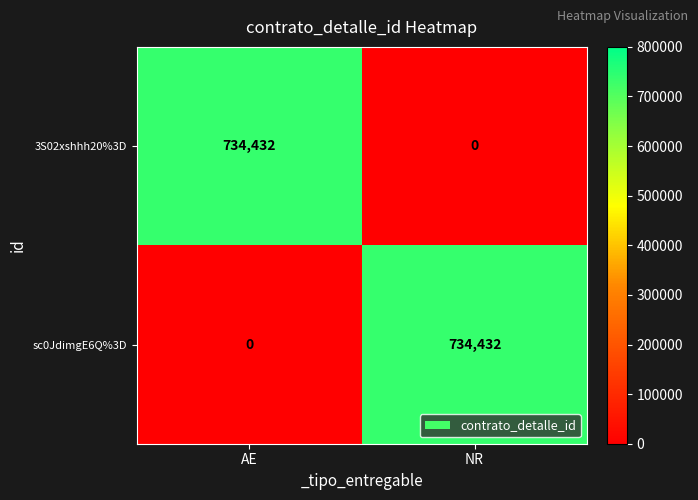

What is the difference between the maximum and minimum values in the 3S02xshhh20%3D series?

734432